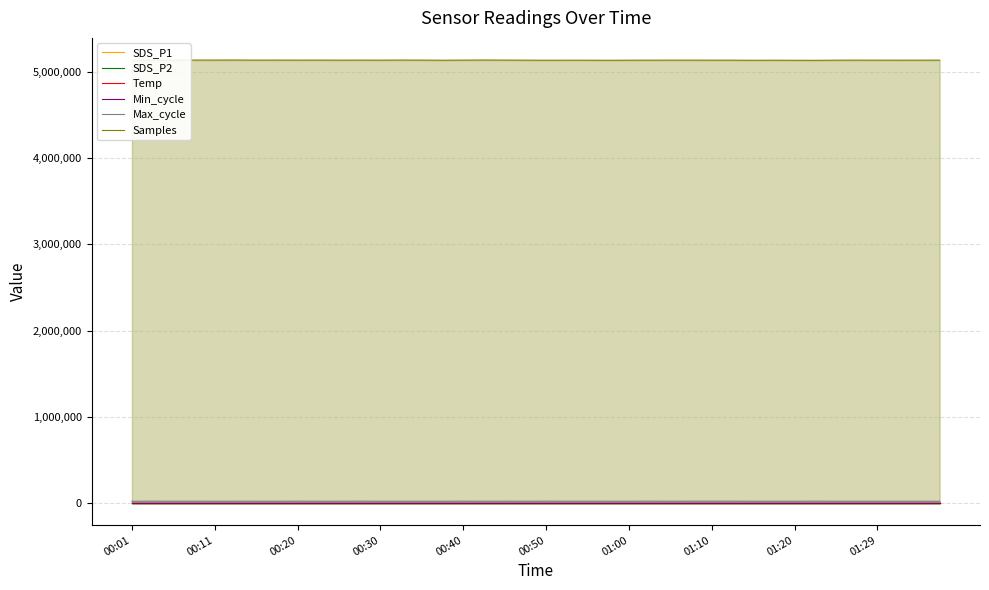

What is the maximum value for Min_cycle?

27.0